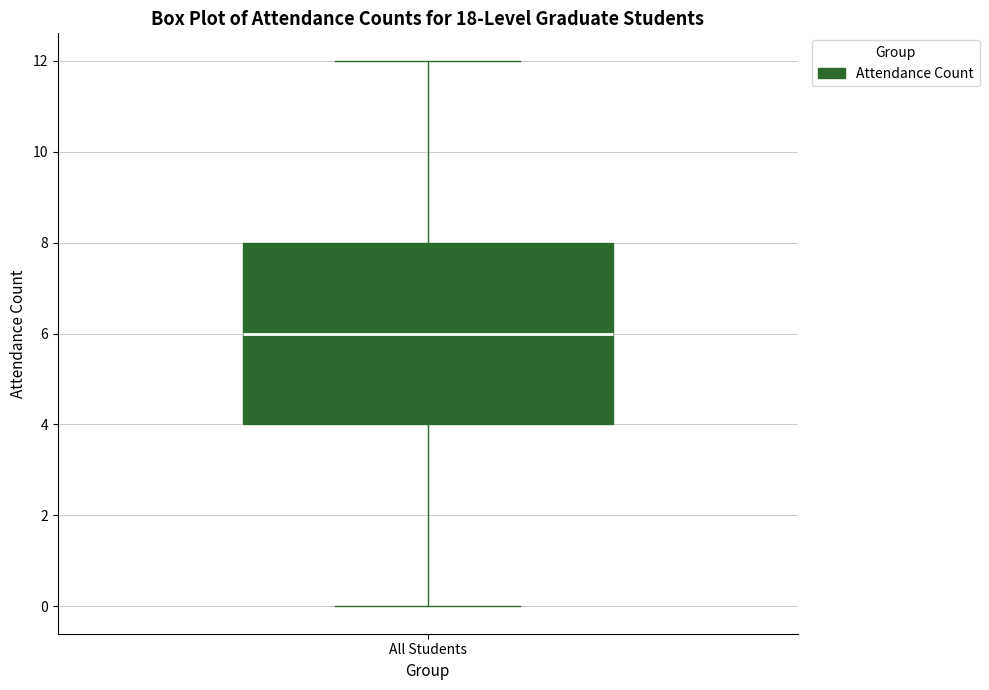

Where is the upper edge of the box for All Students on the y-axis? The values are not printed on the chart, so give them approximately, as read against the axis.

8